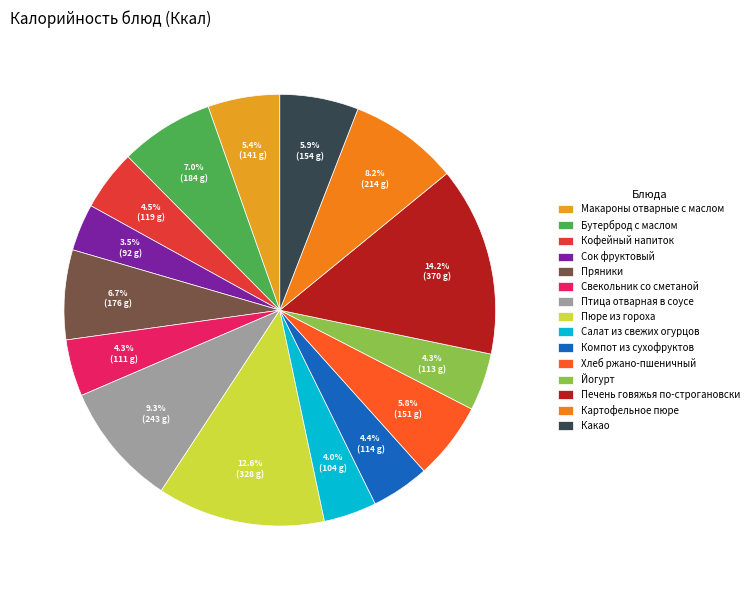

Rank the categories by value from highest to lowest.

Печень говяжья по-строгановски, Пюре из гороха, Птица отварная в соусе, Картофельное пюре, Бутерброд с маслом, Пряники, Какао, Хлеб ржано-пшеничный, Макароны отварные с маслом, Кофейный напиток, Компот из сухофруктов, Йогурт, Свекольник со сметаной, Салат из свежих огурцов, Сок фруктовый